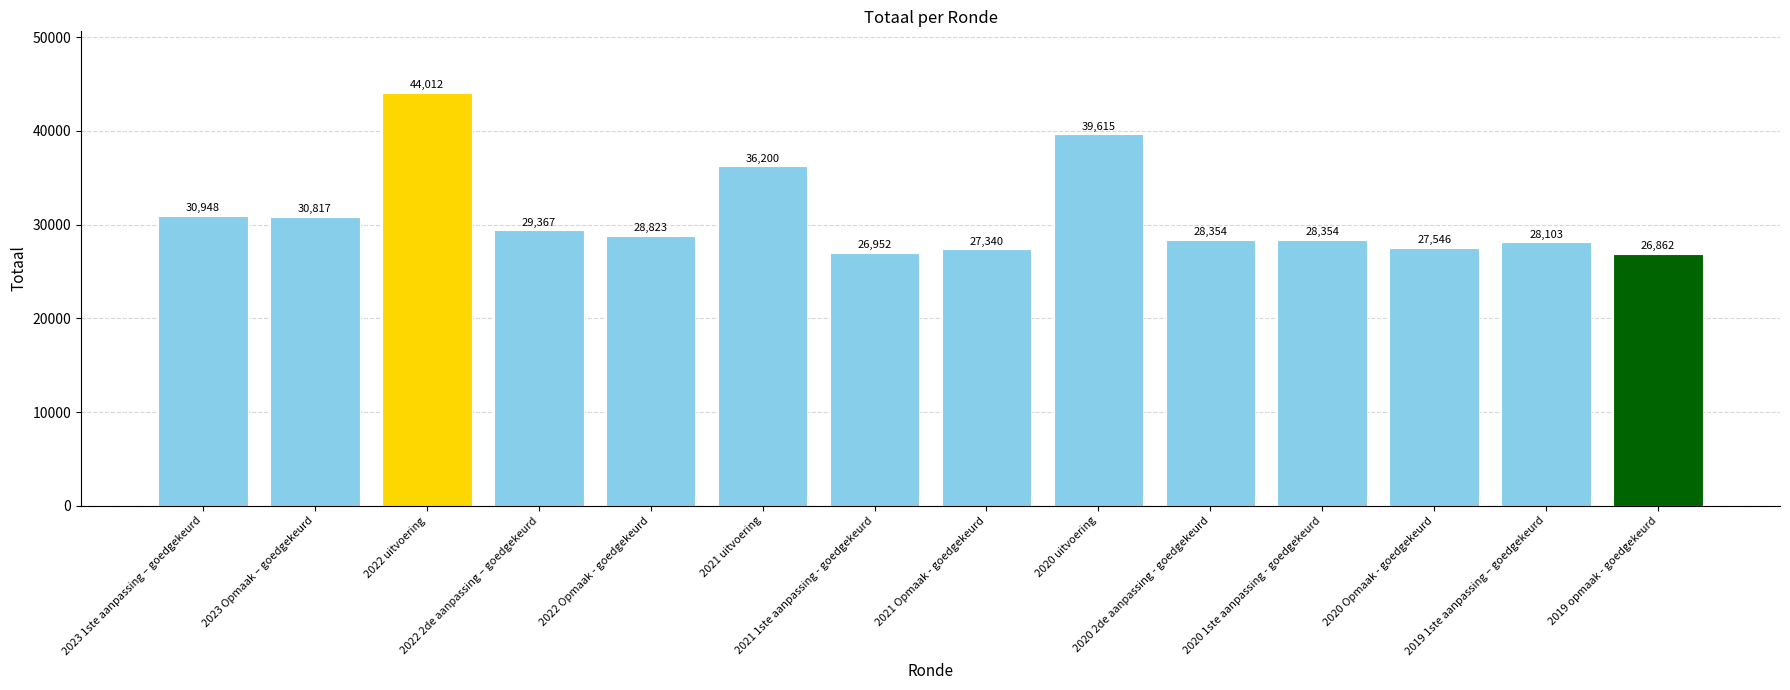

Reading left to right, list all the values displayed in this chart.

2023 1ste aanpassing – goedgekeurd=30948	2023 Opmaak – goedgekeurd=30817	2022 uitvoering=44012	2022 2de aanpassing – goedgekeurd=29367	2022 Opmaak - goedgekeurd=28823	2021 uitvoering=36200	2021 1ste aanpassing - goedgekeurd=26952	2021 Opmaak - goedgekeurd=27340	2020 uitvoering=39615	2020 2de aanpassing - goedgekeurd=28354	2020 1ste aanpassing - goedgekeurd=28354	2020 Opmaak - goedgekeurd=27546	2019 1ste aanpassing – goedgekeurd=28103	2019 opmaak - goedgekeurd=26862